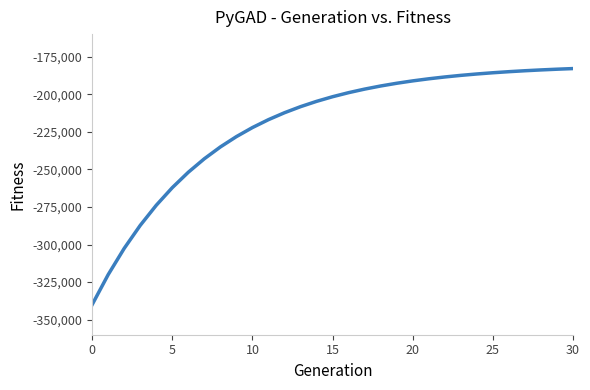

What is the difference between the maximum and minimum values?

157069.5